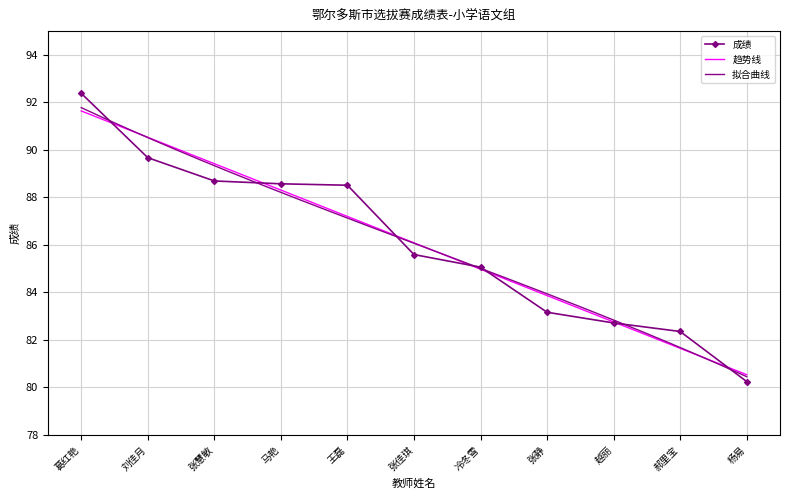

What is the minimum value for 成绩?

80.2